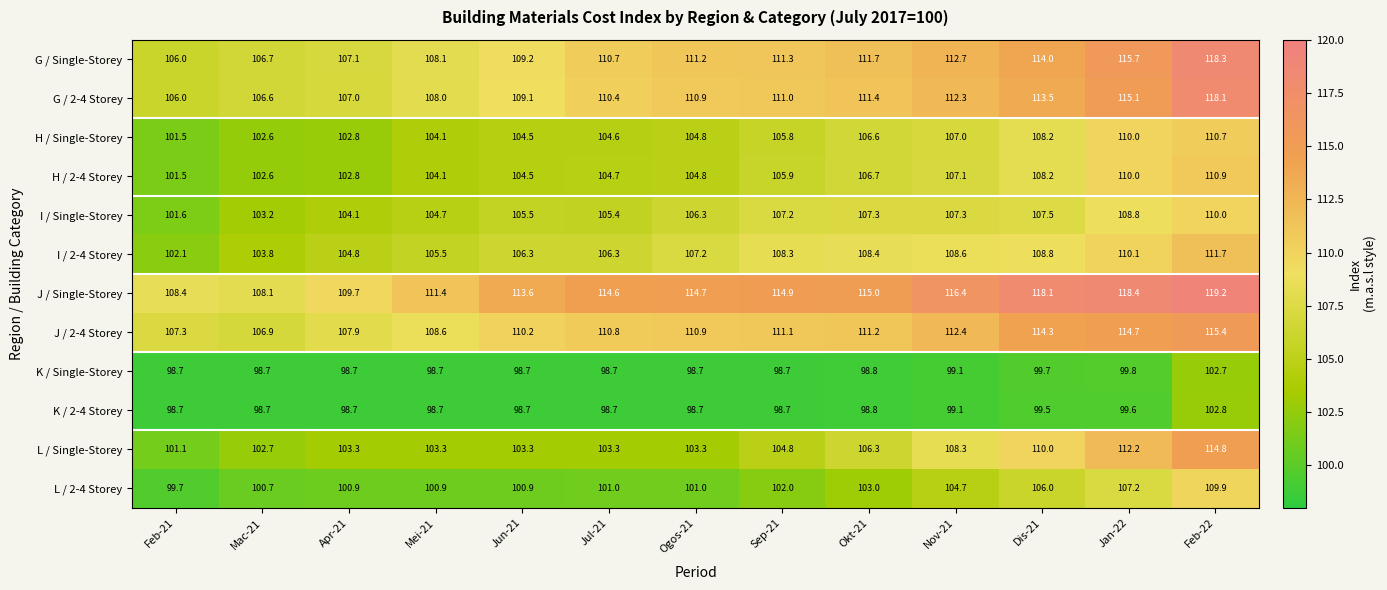

The value of L / Single-Storey at Nov-21 is 108.3. True or false?

True